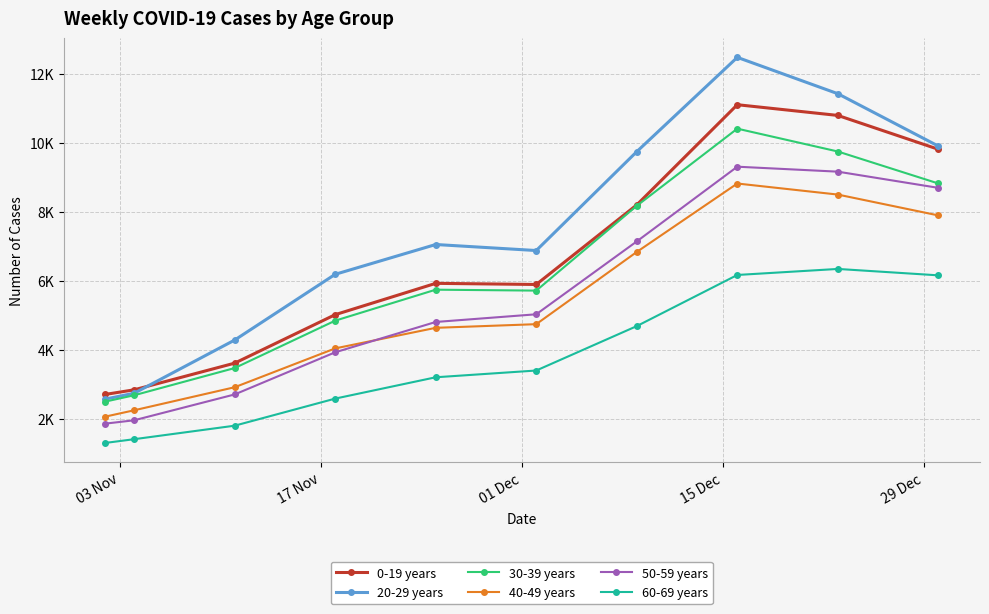

True or false: 40-49 years and 30-39 years intersect in this chart.

False